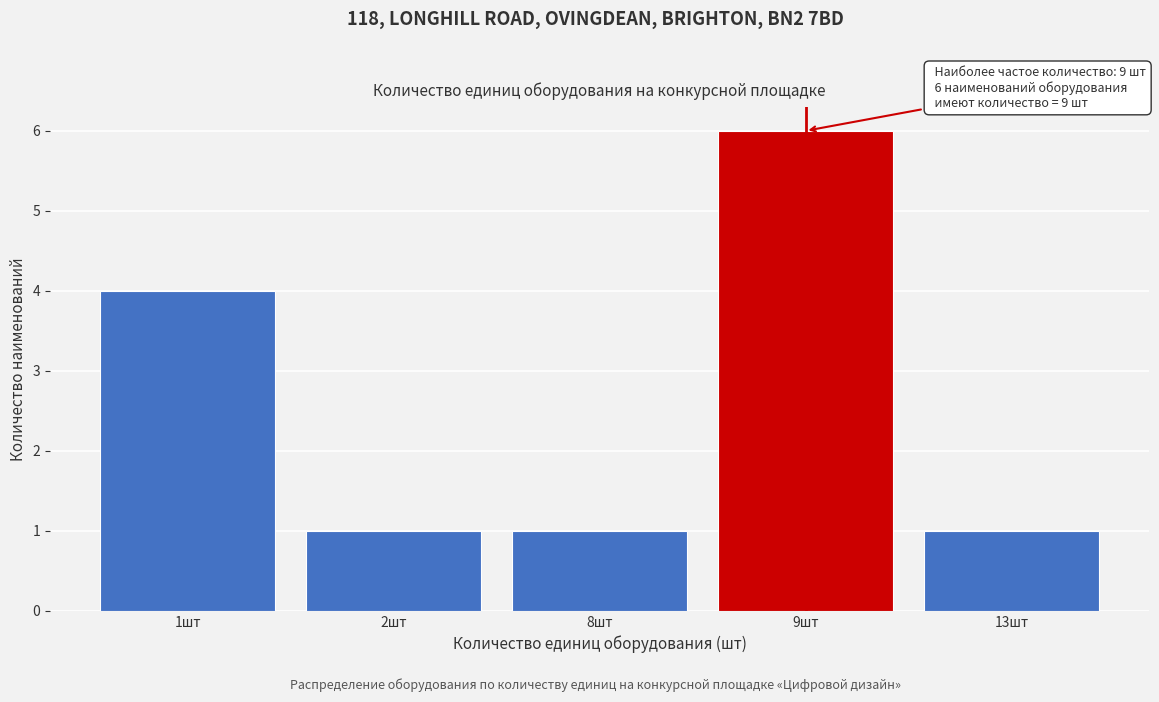

Reading left to right, what are all the values shown in this chart?

4	1	1	6	1